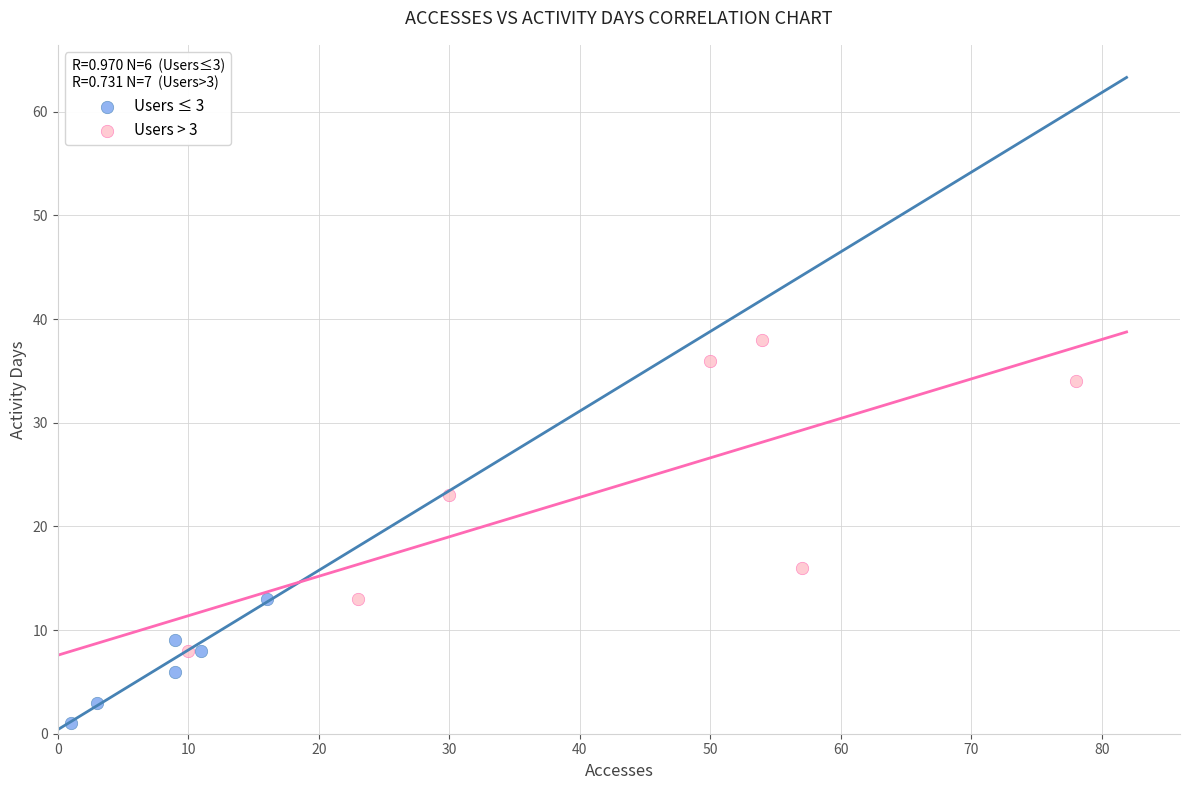

Which series has the largest Y range (max minus min)?

Users > 3